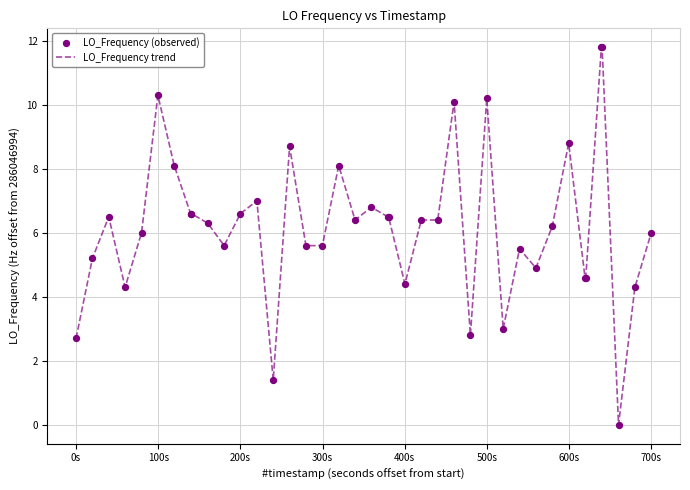

What is the greatest value displayed?

11.8